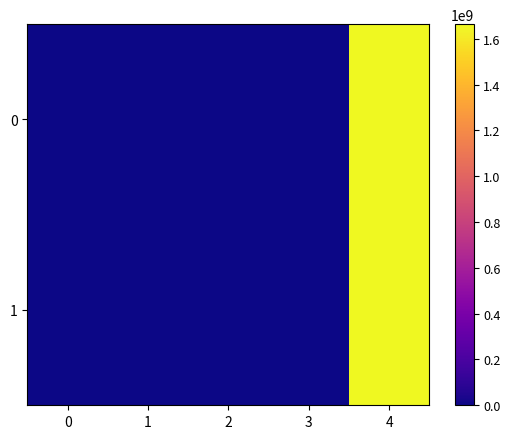

Which category has the highest value across all series?

4